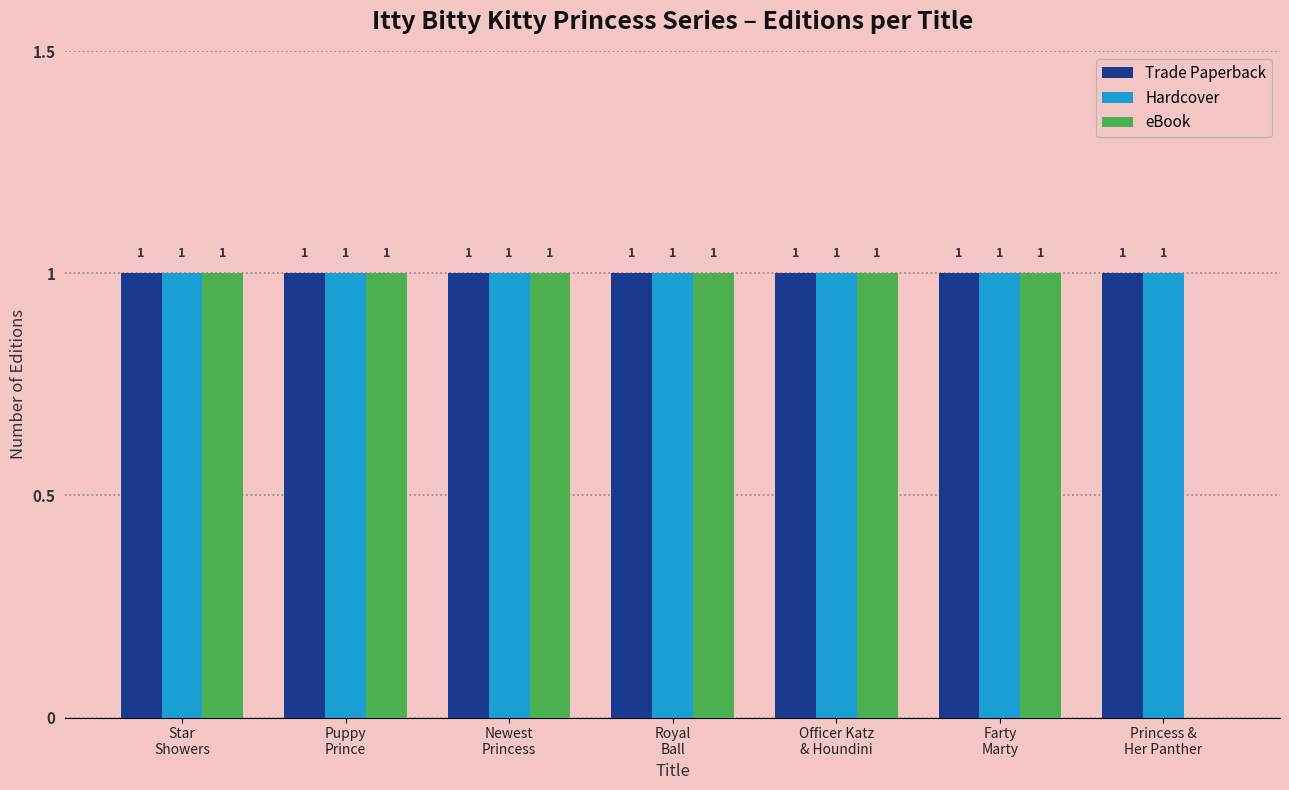

Which series changed the most between Puppy
Prince and Princess &
Her Panther?

eBook